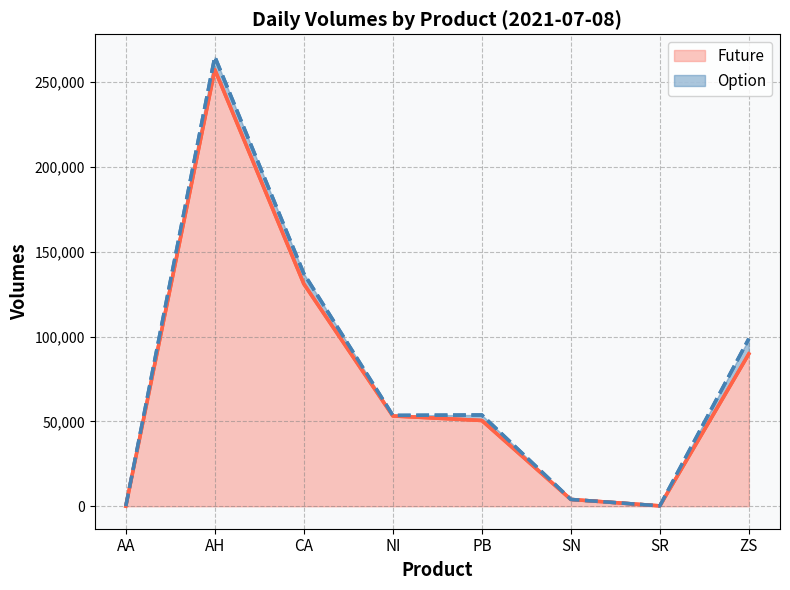

True or false: Option and Future cross at least once.

False